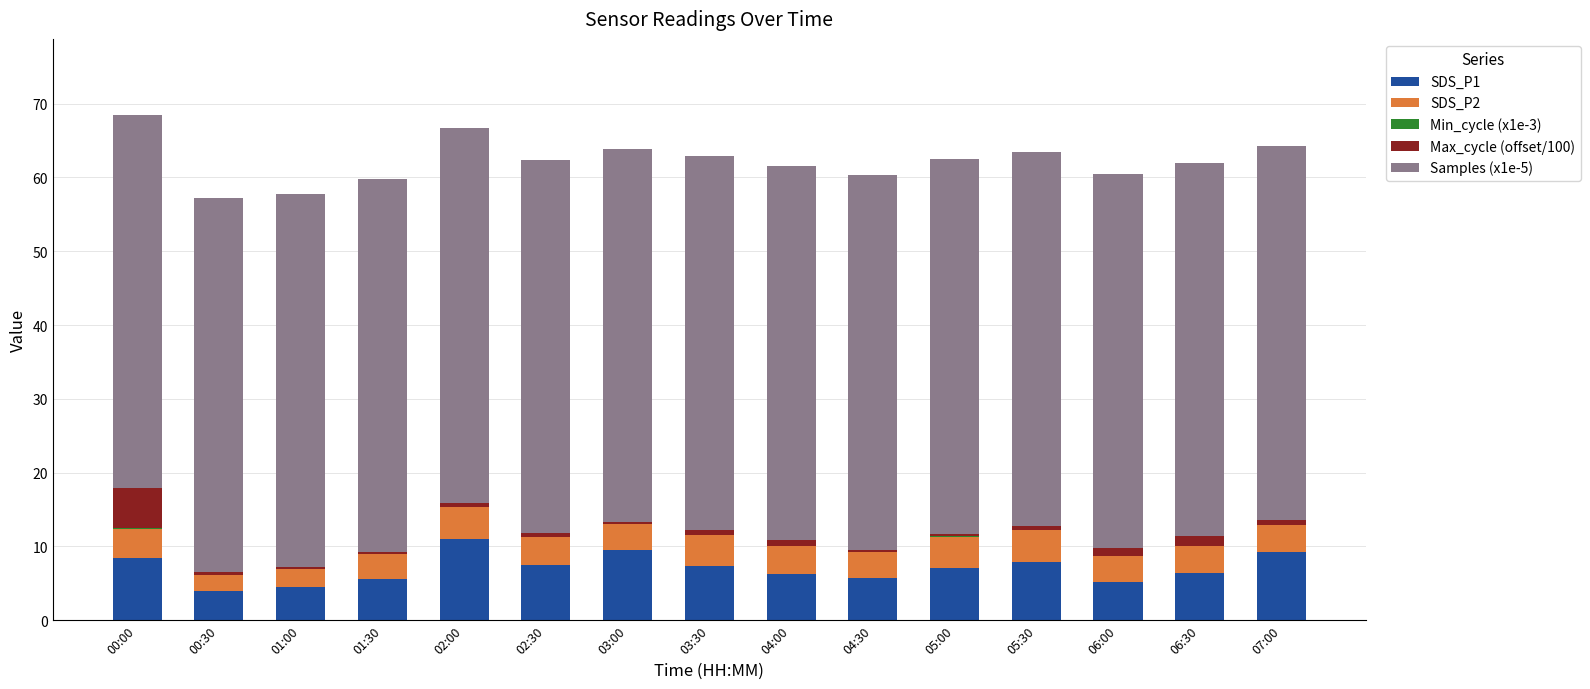

Are the bars grouped side by side (vs. stacked)?

No